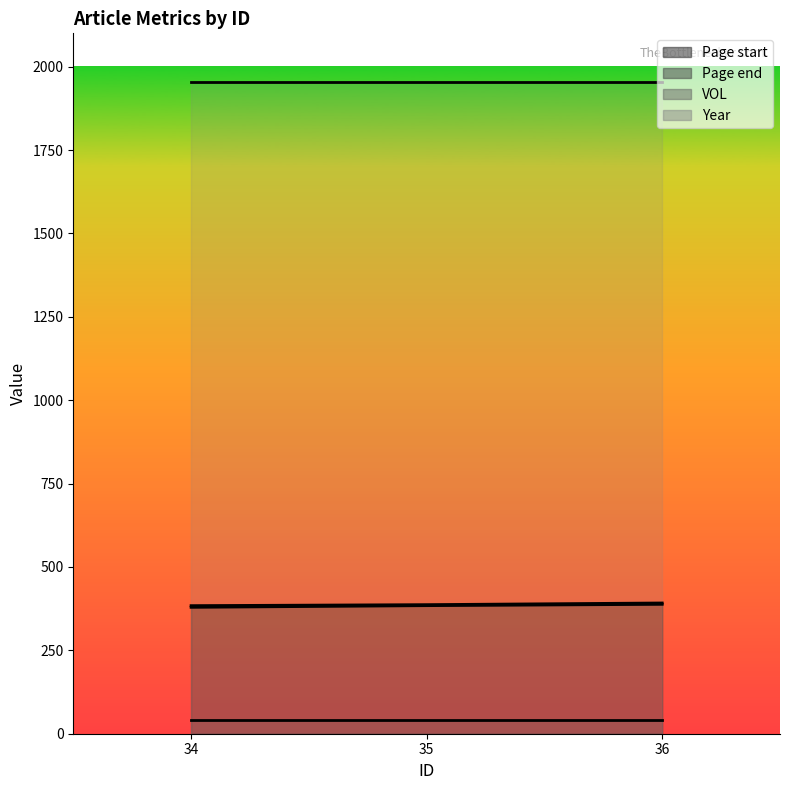

The Page start series shows 593 at 34. True or false?

False